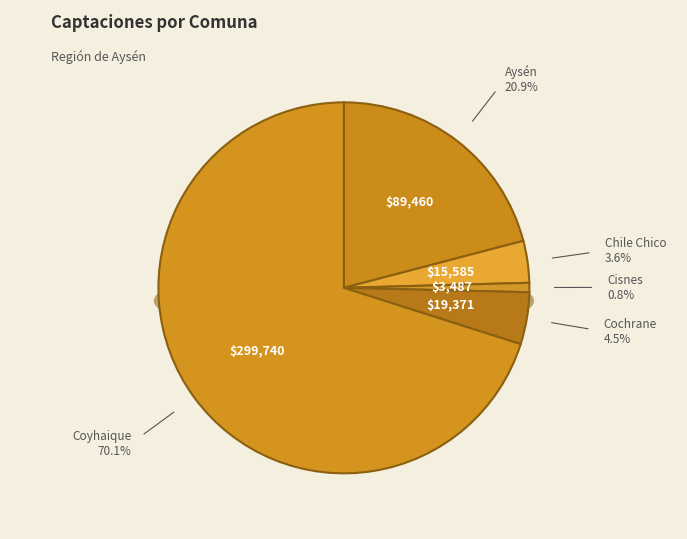

How much of the chart is everything except Cochrane?

95.5%